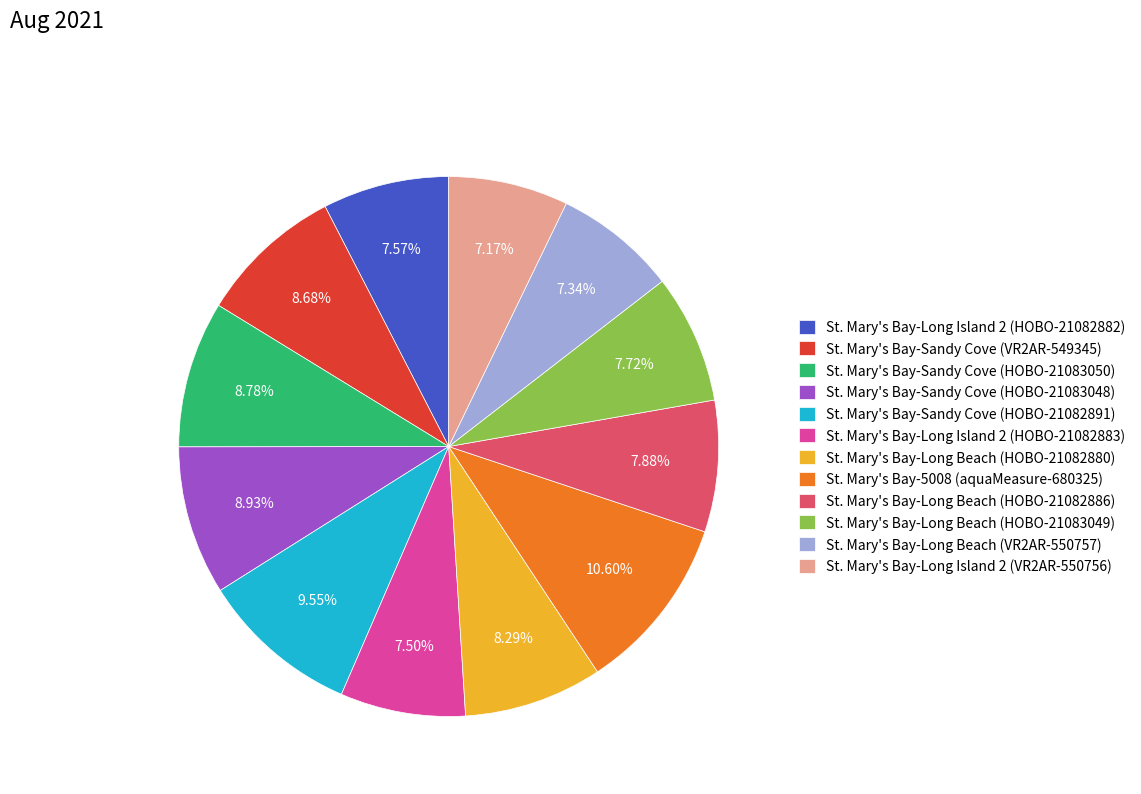

Count the number of slices in the pie.

12